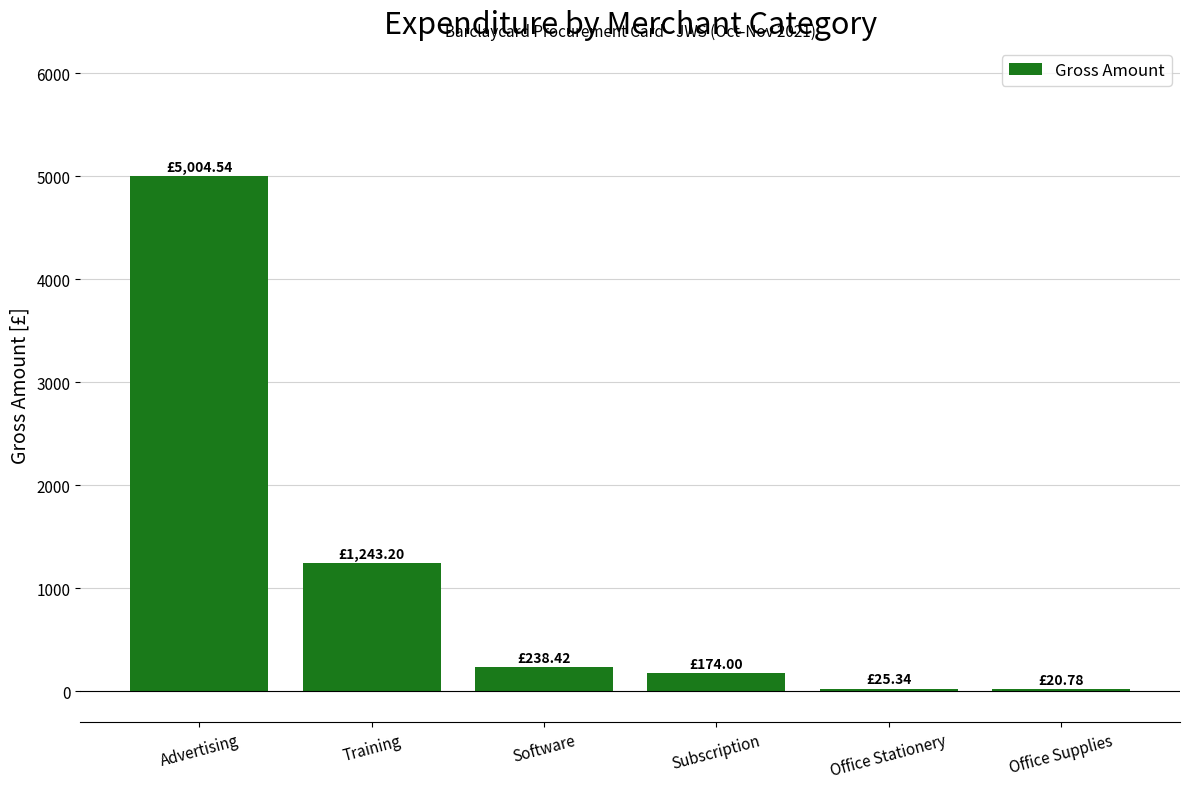

What is the label of the 4th bar from the right?

Software